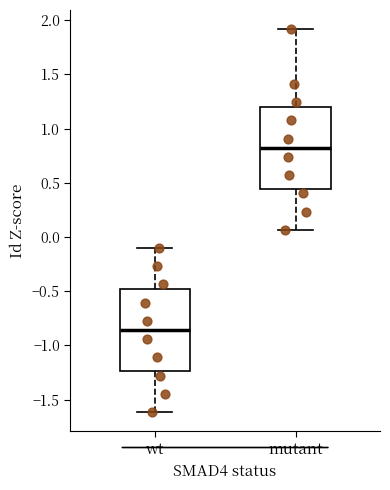

Which box has the lowest median line?

wt